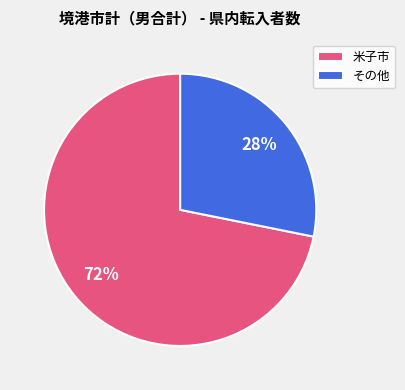

Between その他 and 米子市, which is larger?

米子市